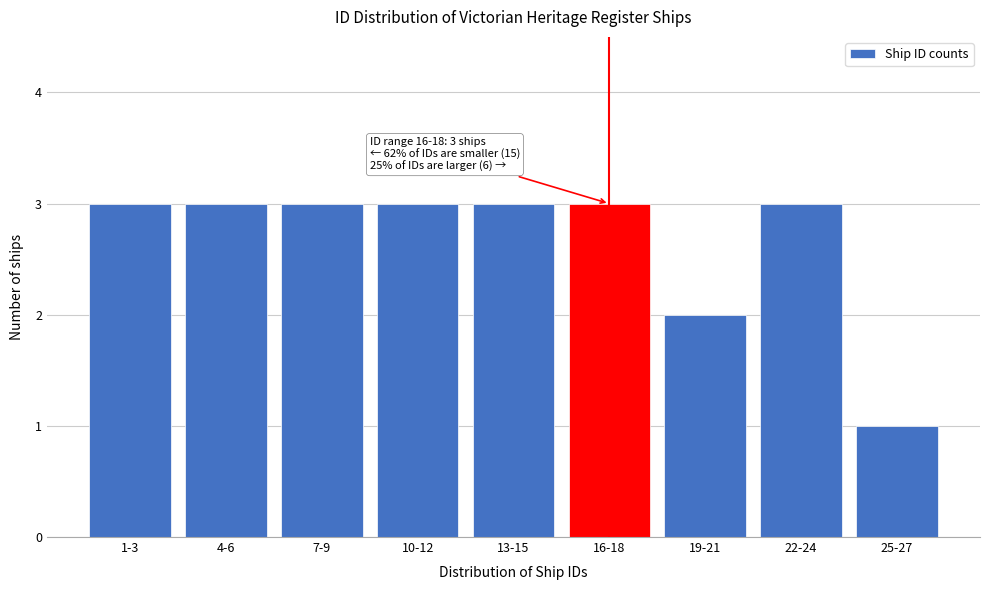

Reading right to left, extract all data points from this chart.

1	3	2	3	3	3	3	3	3